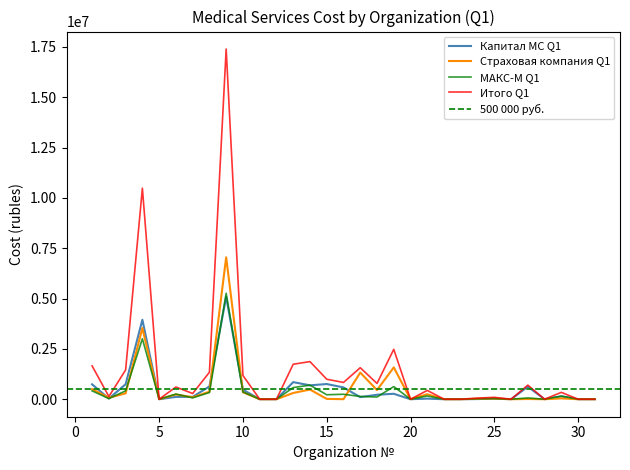

At 18, list the series in order from largest to smallest.

Итого Q1, Страховая компания Q1, Капитал МС Q1, МАКС-М Q1